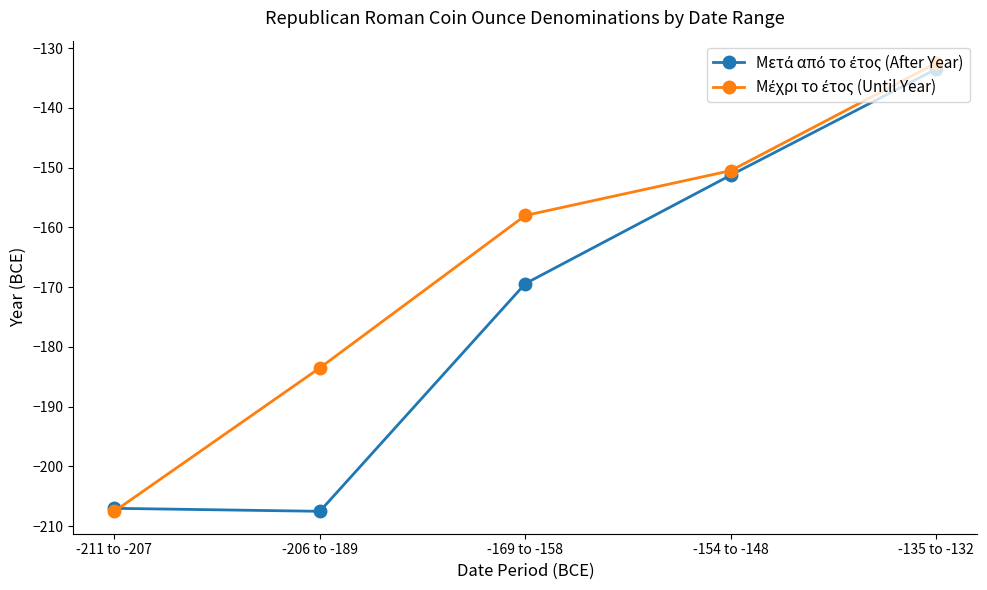

At how many categories does at least one series exceed -200?

4